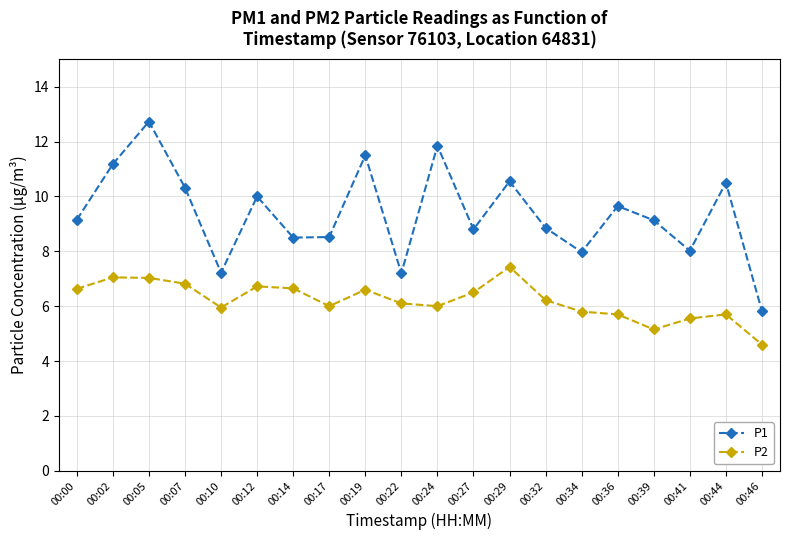

What is the total value across all series at 00:05?

19.8